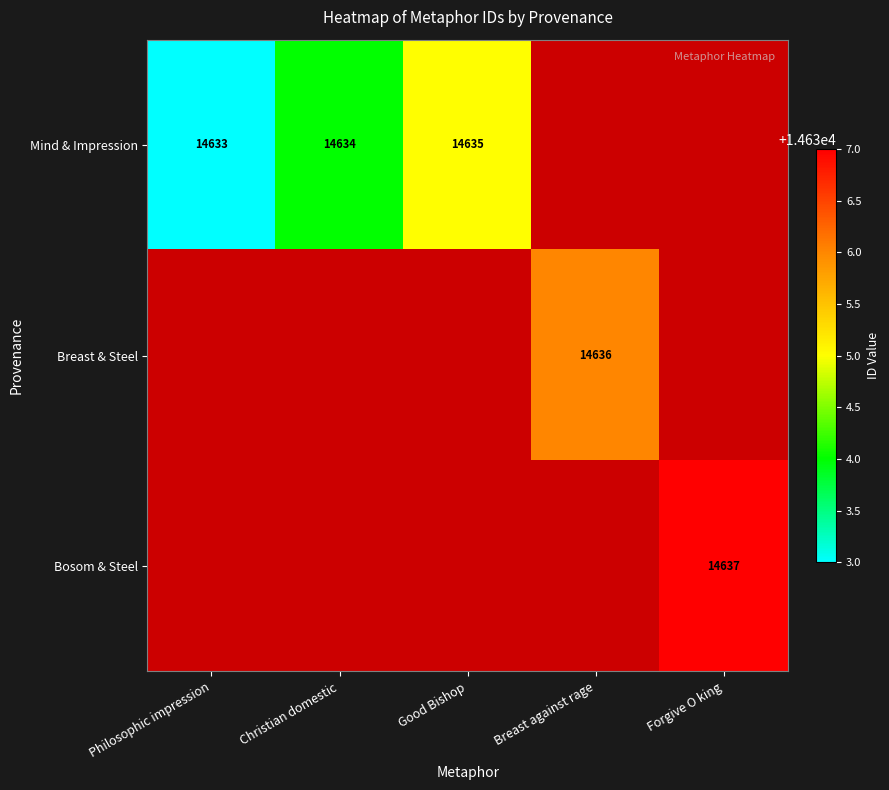

At how many categories does at least one series exceed 14635?

2